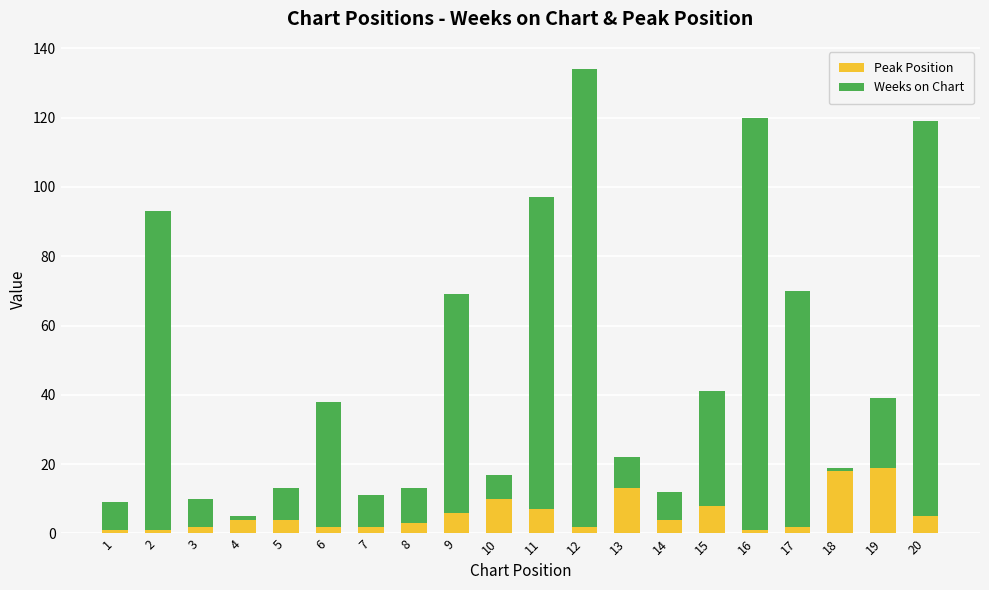

How many bars are there in total?

20